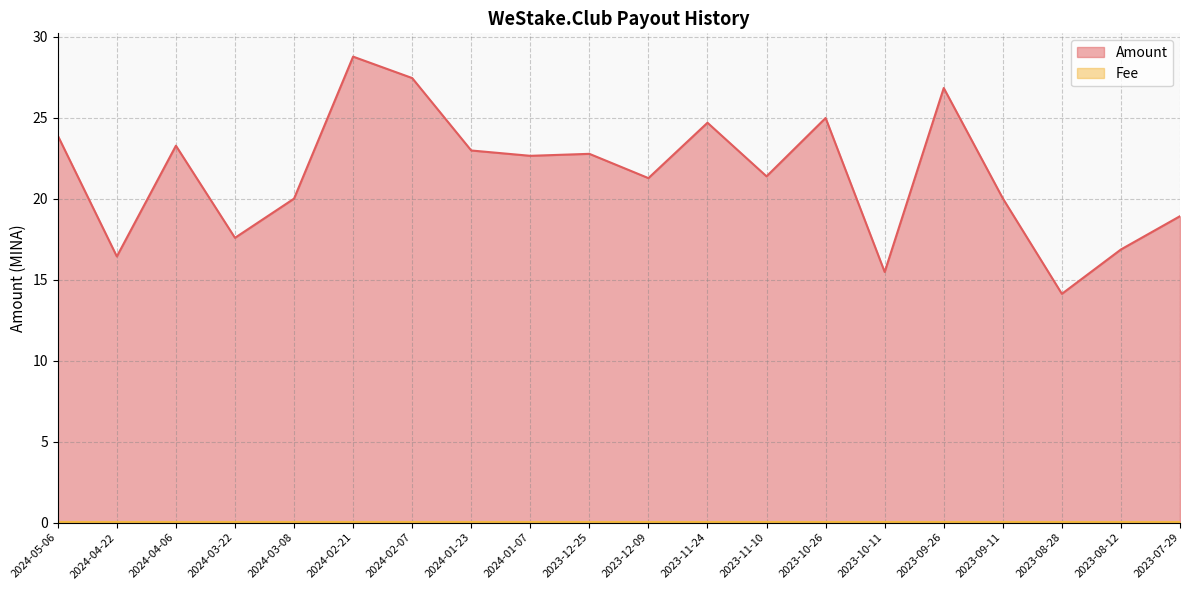

The chart shows a value of 6.2 at 2023-07-29. True or false?

False